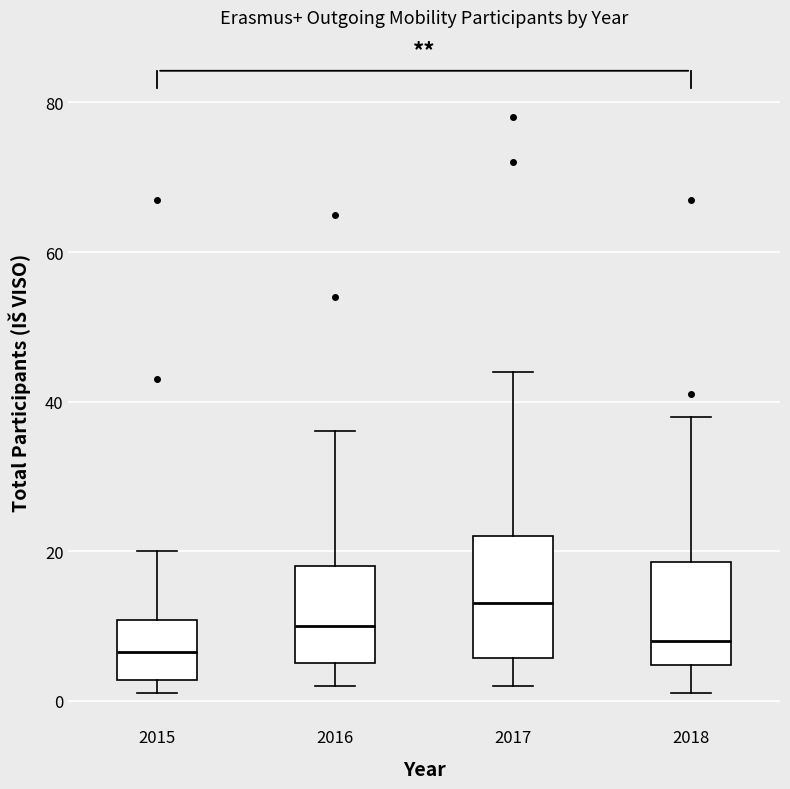

Which box is the tallest, from its lower edge to its upper edge?

2017